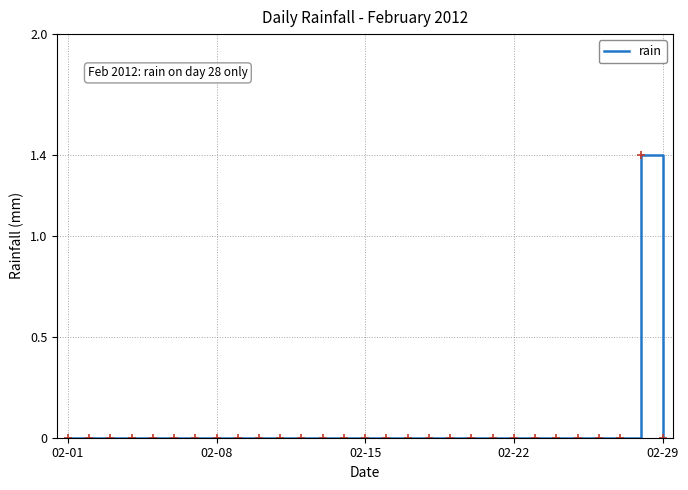

How many values are between 0 and 1?

28